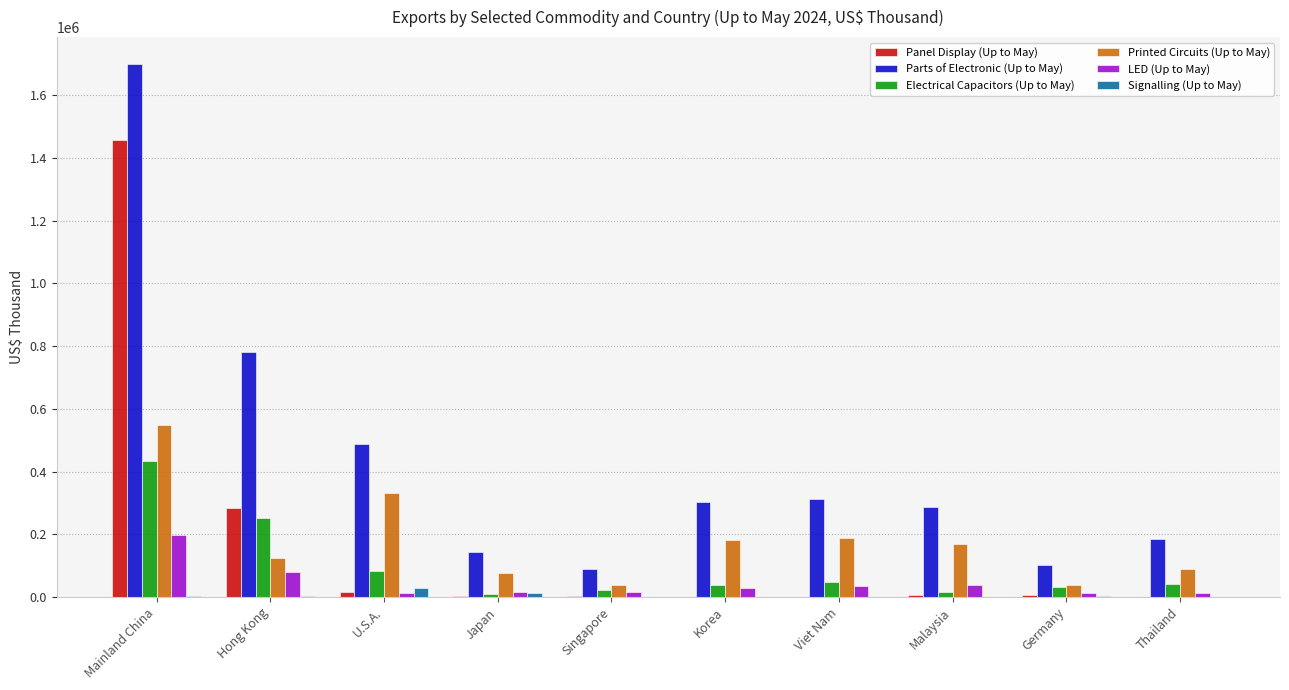

What is the sum of the Panel Display (Up to May) values at U.S.A. and Mainland China?

1472945